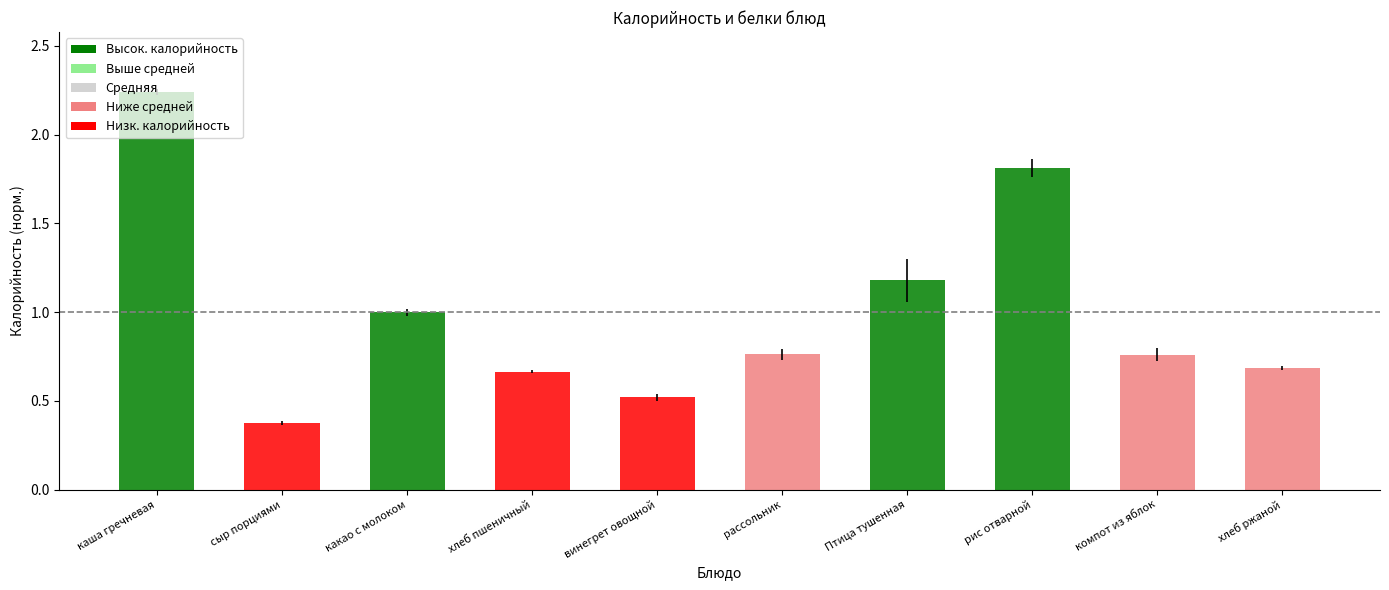

What is the minimum value shown in the chart?

0.4